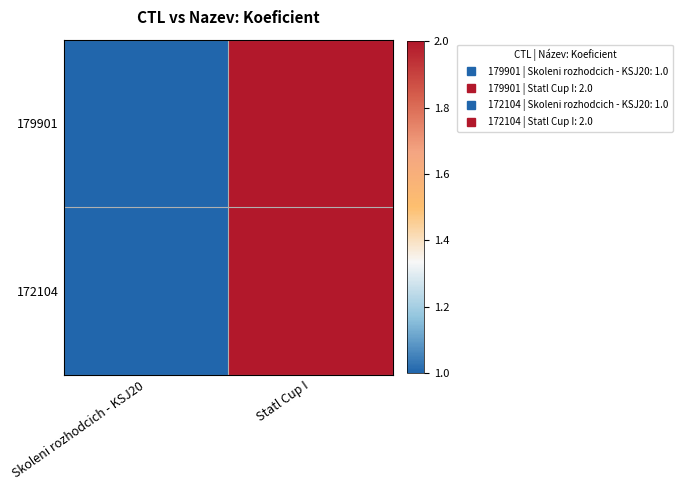

Which category has the highest value across all series?

Statl Cup I